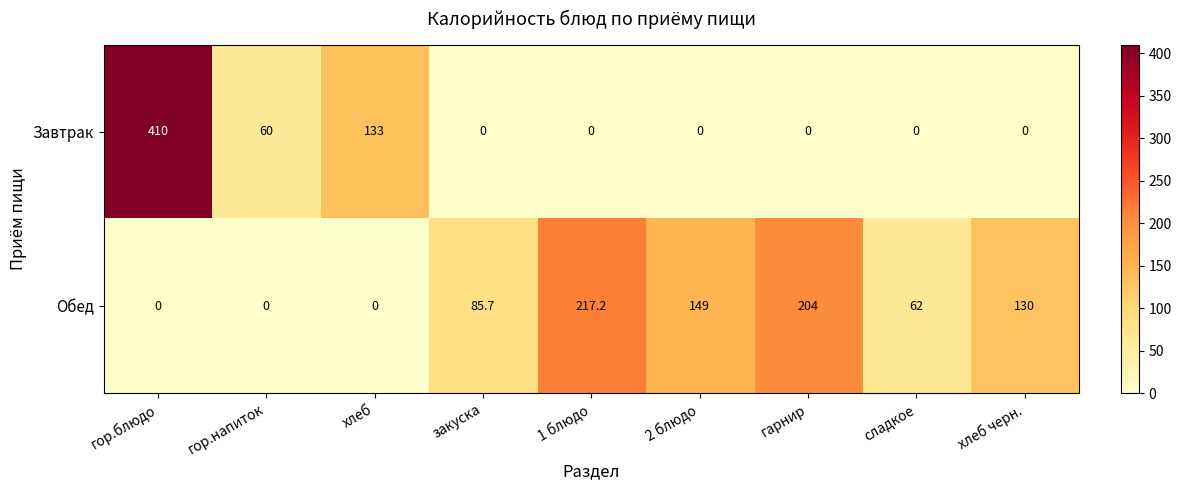

What is the average value of the Завтрак series?

67.0